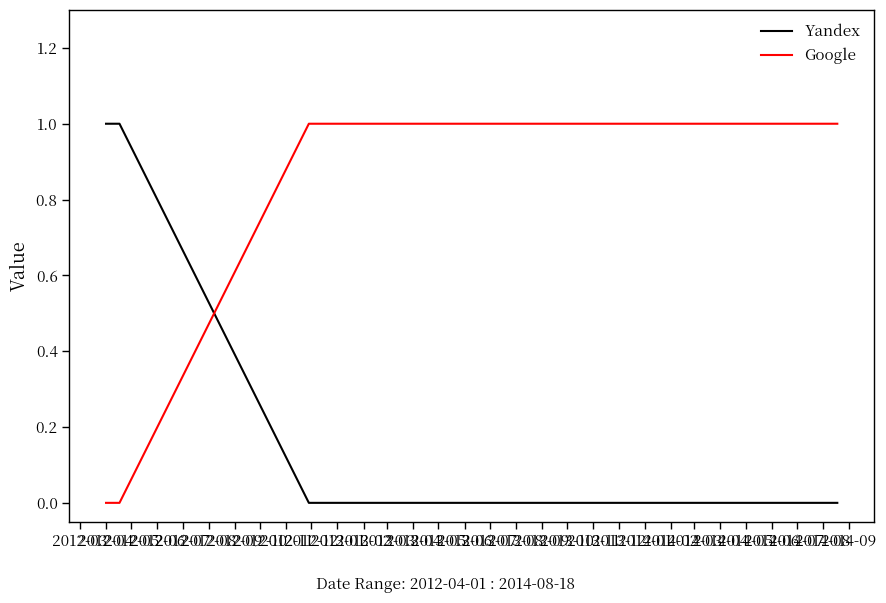

How many intersections are there between Yandex and Google?

1